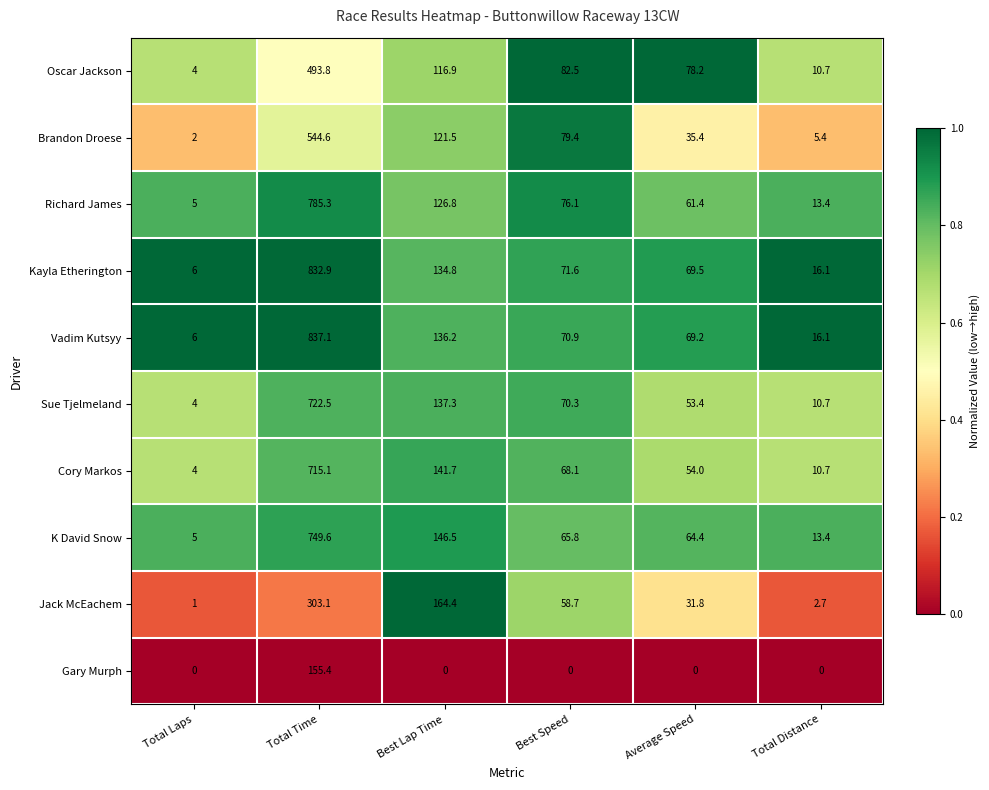

Which series changed the most between Total Time and Best Lap Time?

Vadim Kutsyy